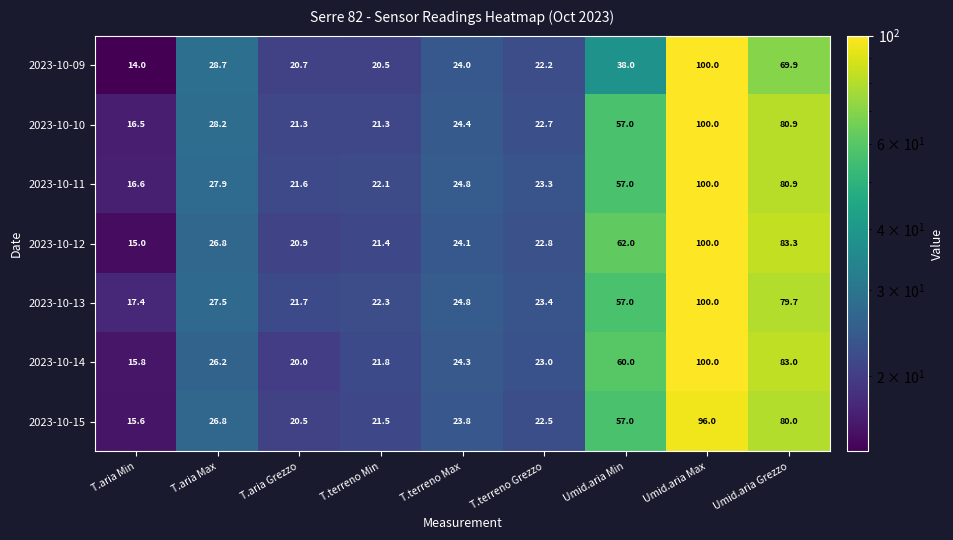

Between T.aria Min and T.terreno Min, which series saw the biggest shift?

2023-10-09